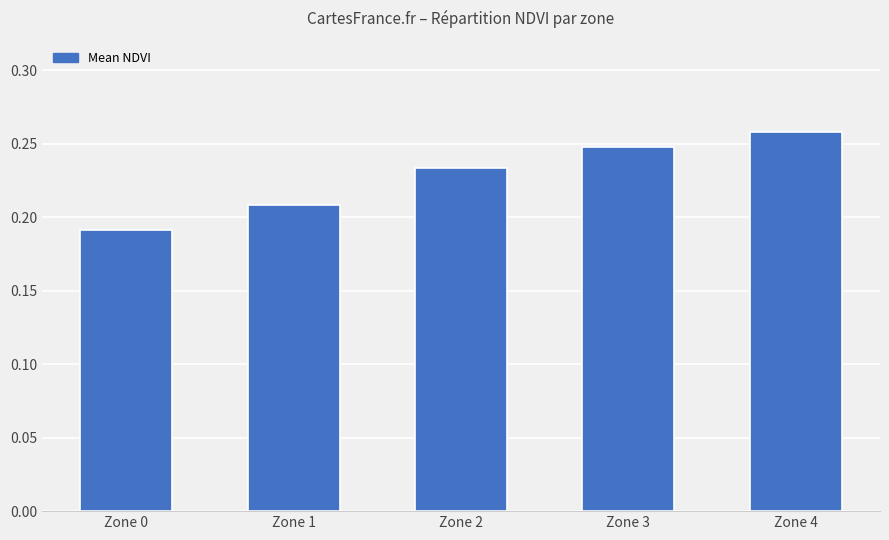

At which category does the chart reach its minimum across all series?

Zone 0